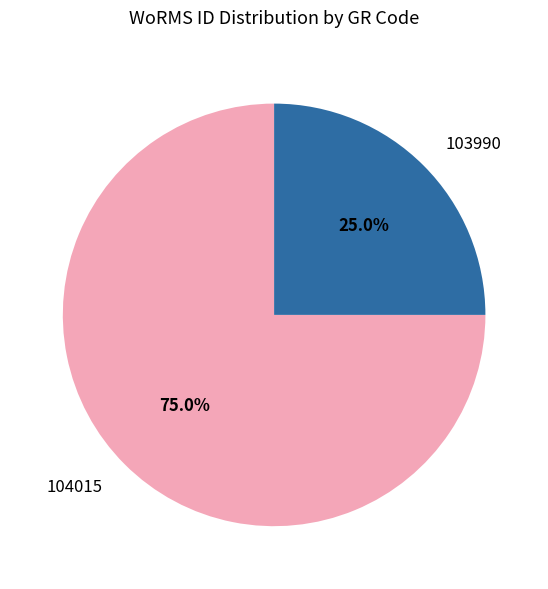

Does any single category account for the majority?

Yes